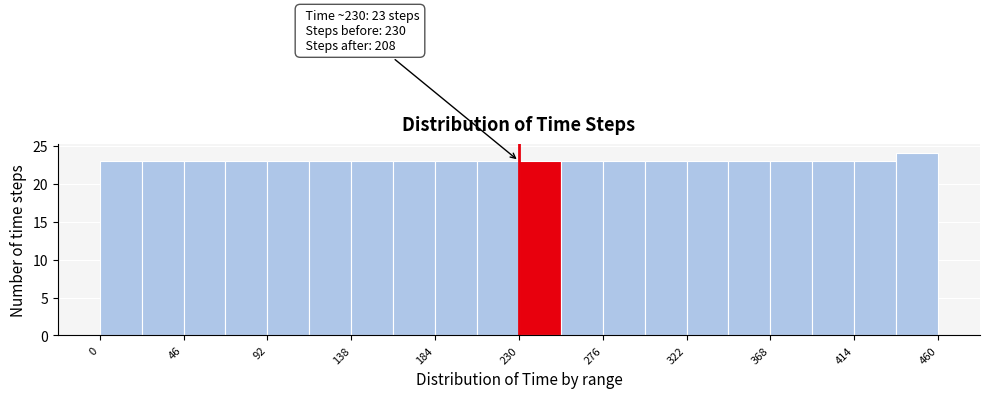

Over which range of the x-axis is the bar tallest?

437 to 460